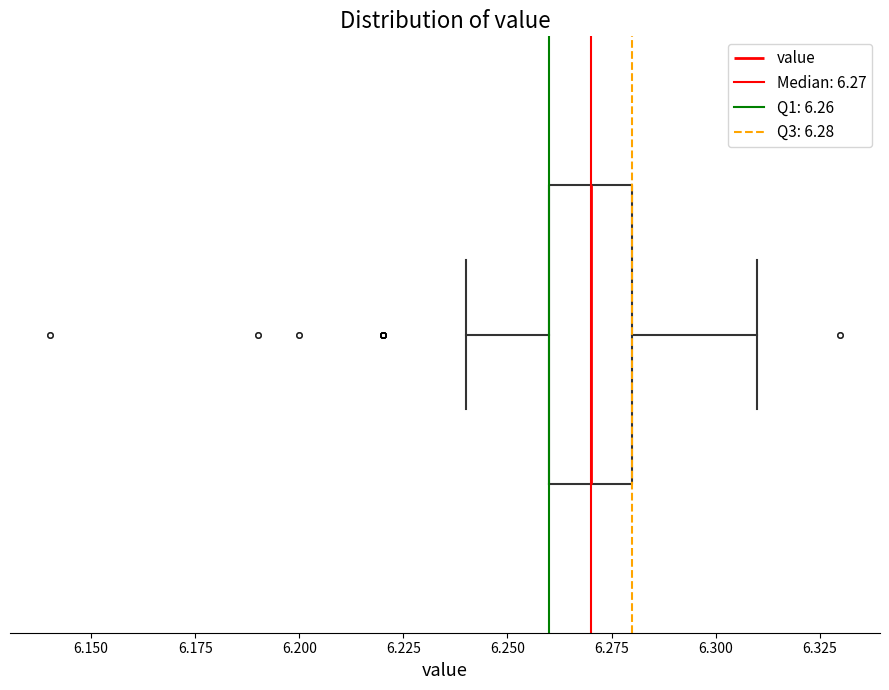

Transcribe this box plot: give where the median line is, the range the box spans, and where the two whiskers end, as read against the x-axis. The values are not printed on the chart, so give them approximately, as read against the axis.

median 6.27, box 6.26 to 6.28, whiskers 6.24 to 6.31